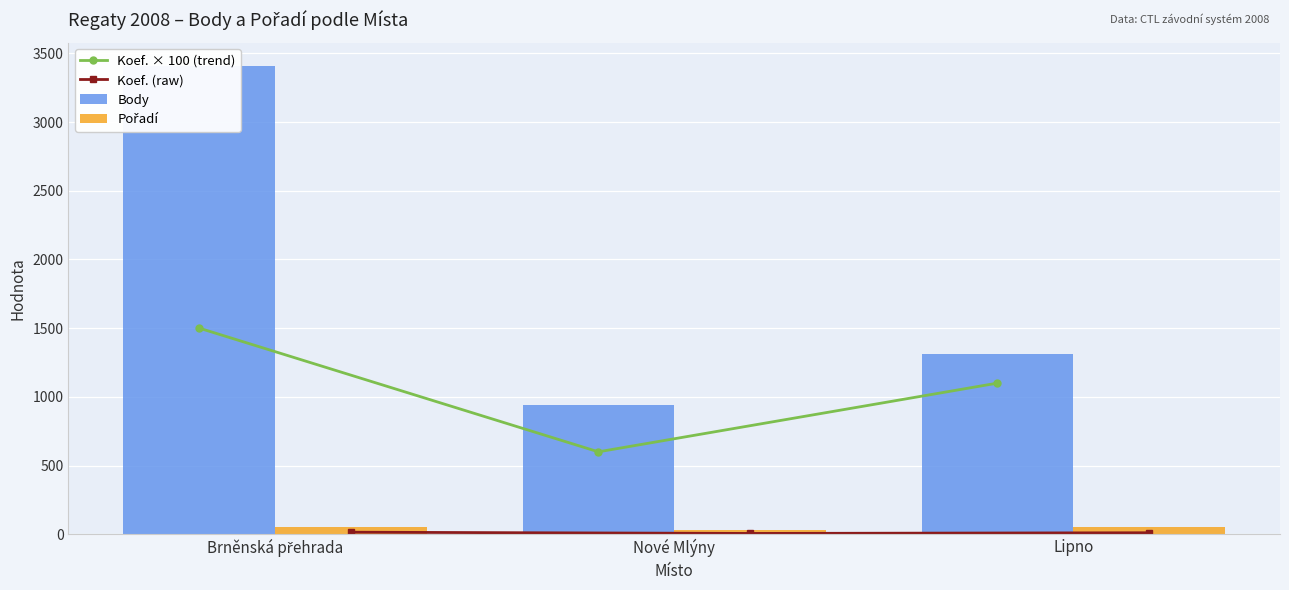

The value of Pořadí at Lipno is 20. True or false?

False